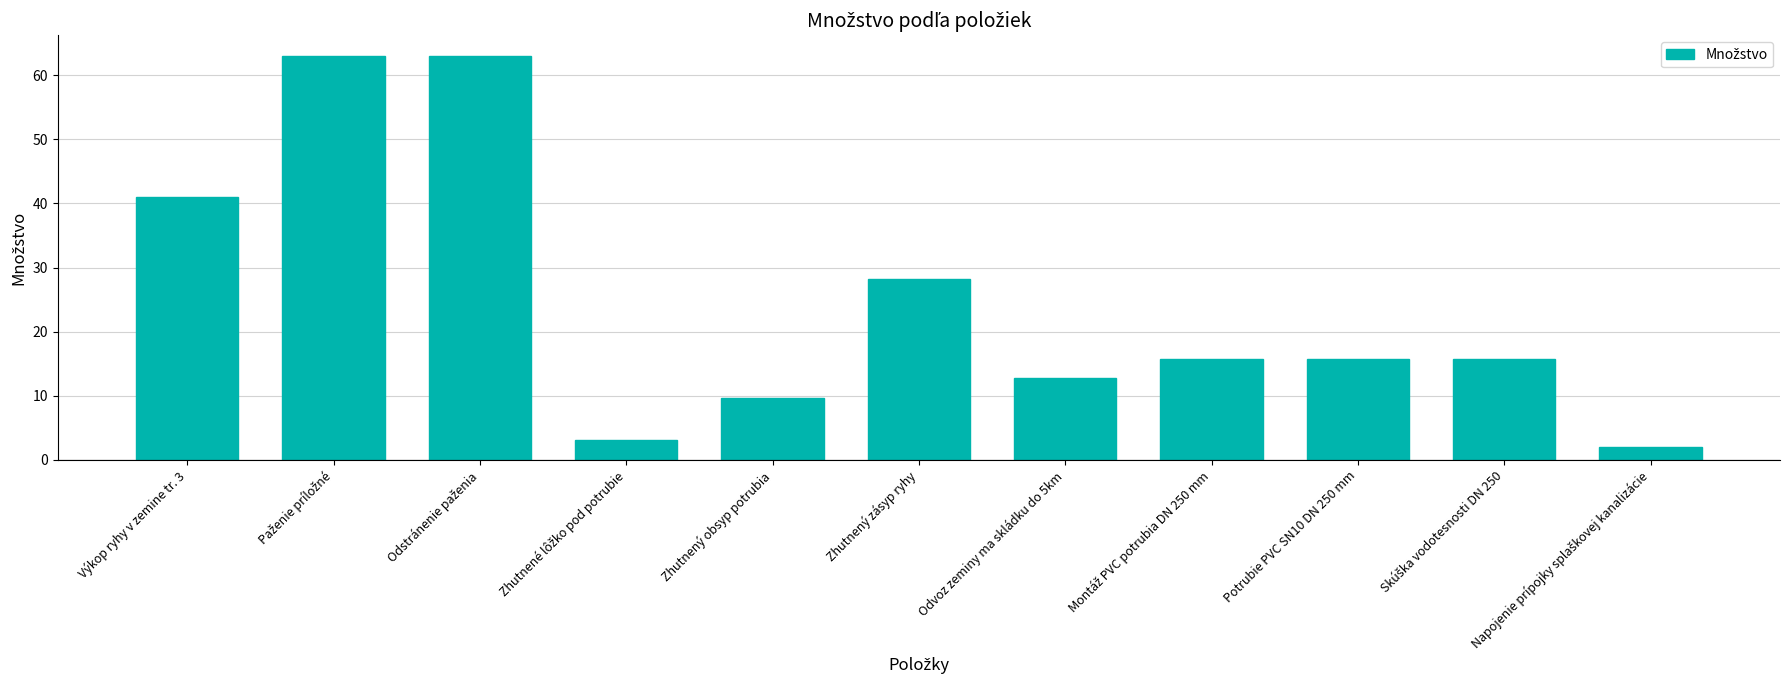

What is the greatest value displayed?

63.1